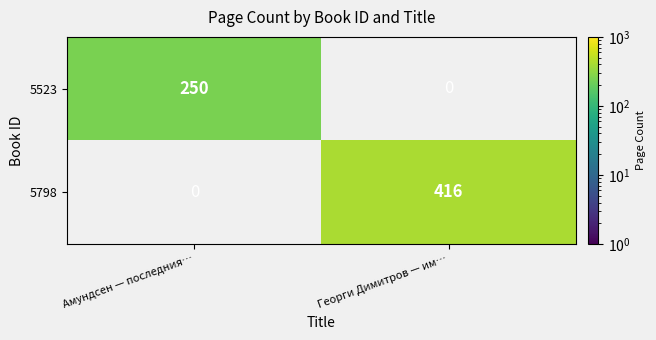

At how many categories does at least one series exceed 287?

1